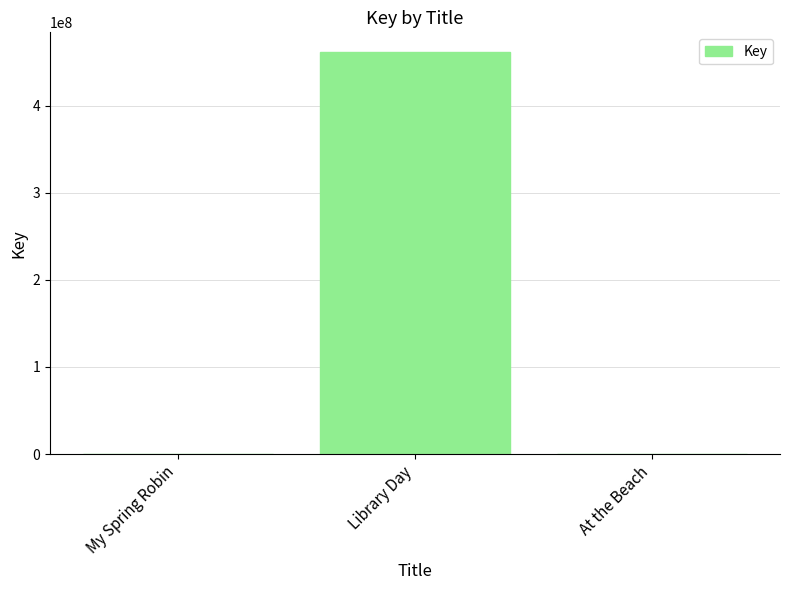

At which label is the value closest to 230469646?

My Spring Robin